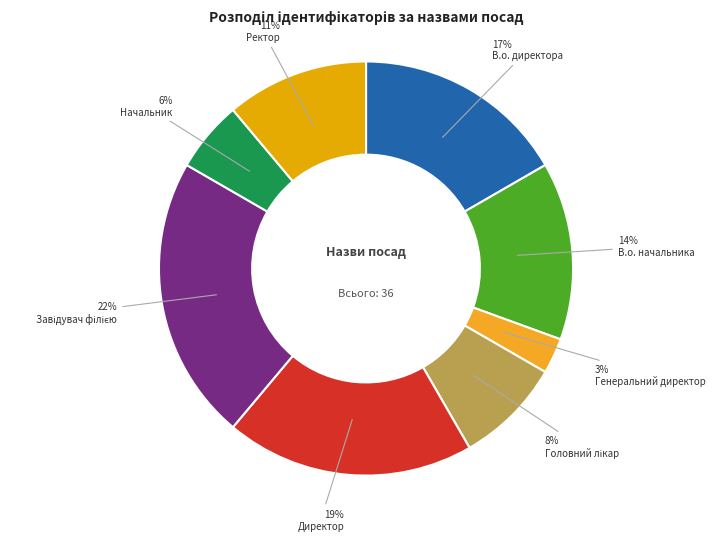

How many segments does this pie chart have?

8